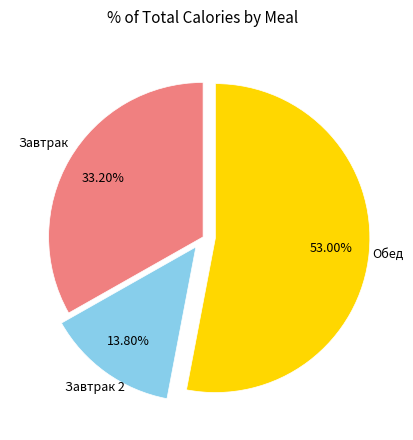

Is there any slice that represents more than half of the pie?

Yes